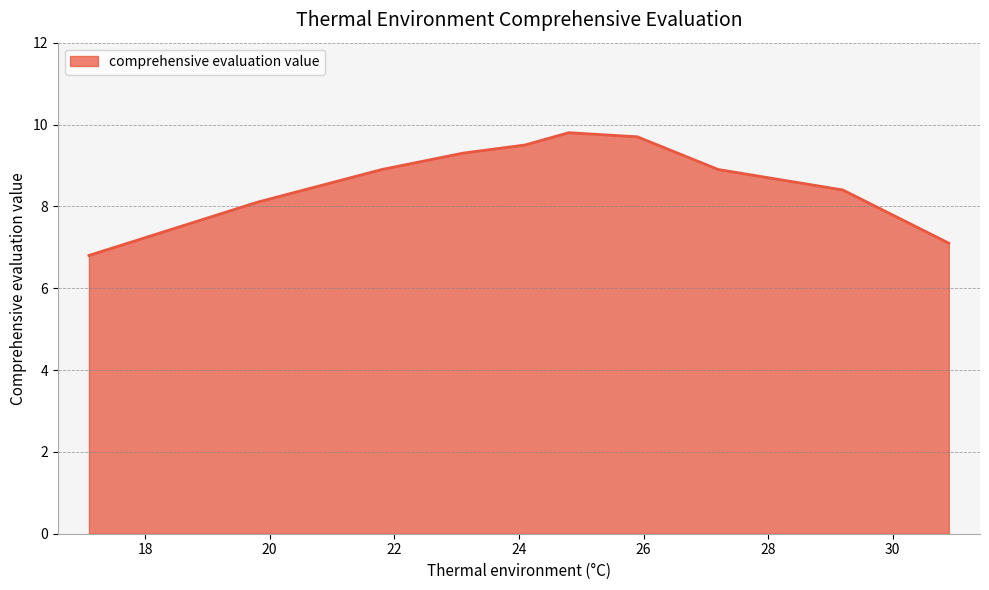

What is the difference between the maximum and minimum values?

3.0